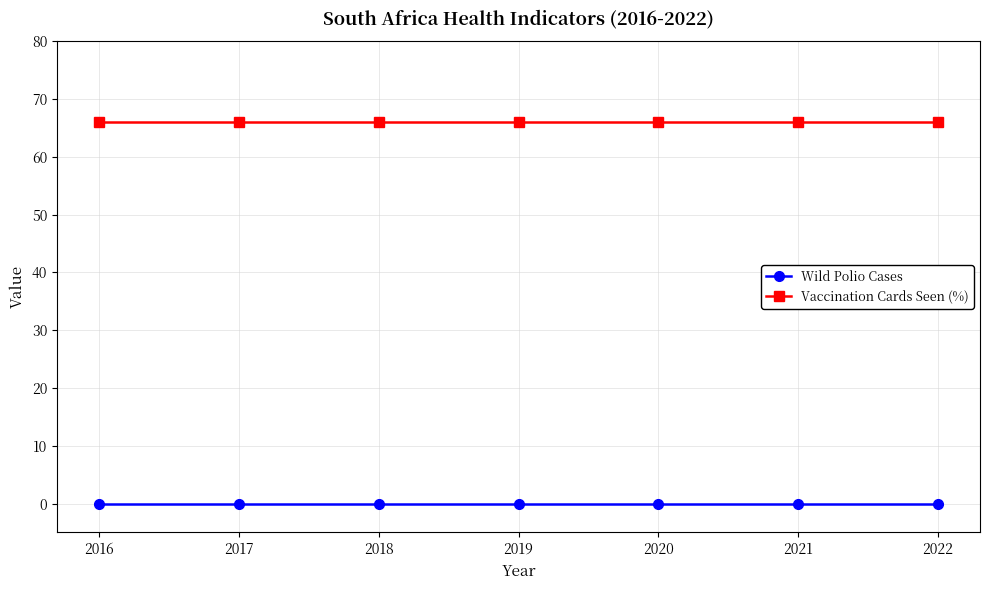

List the series in order of their peak value, lowest first.

Wild Polio Cases, Vaccination Cards Seen (%)